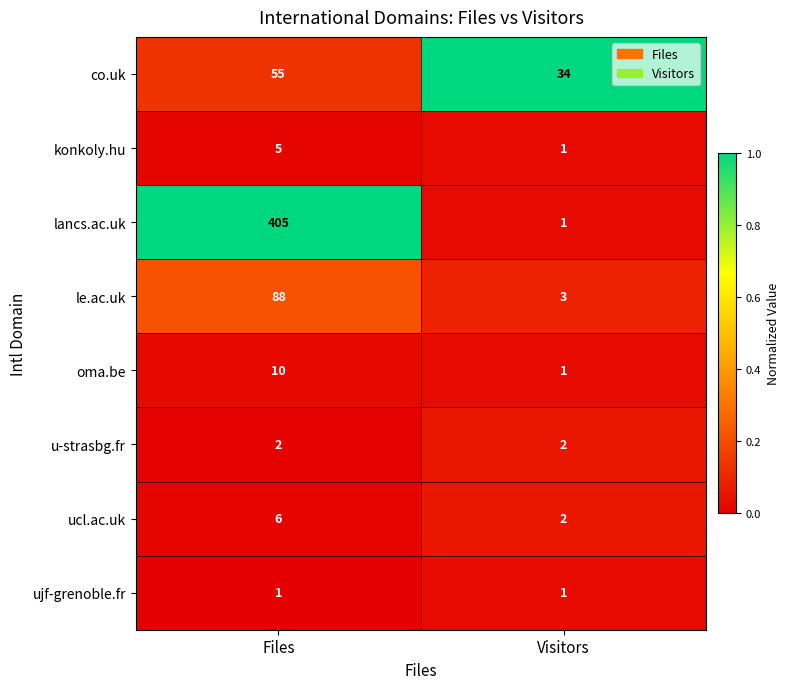

Is it true that ucl.ac.uk equals 1 at Visitors?

False